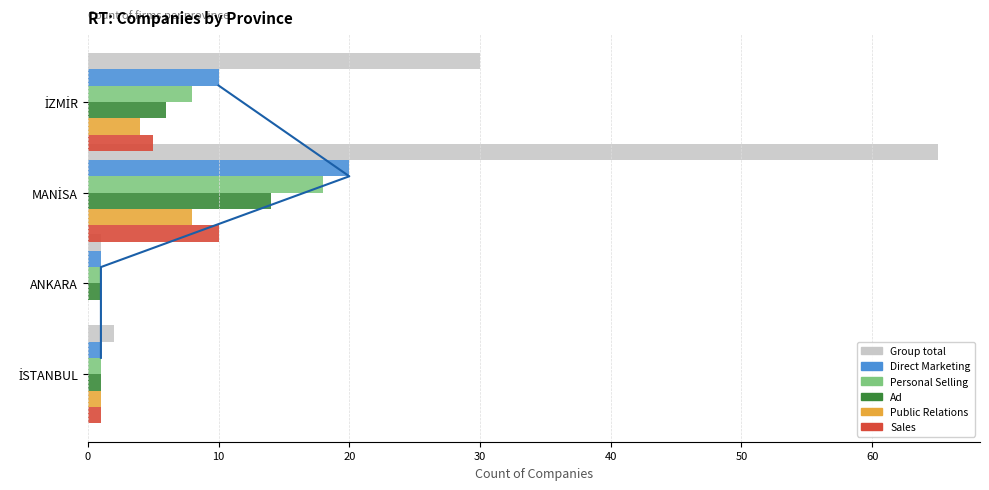

Are the bars horizontal?

Yes